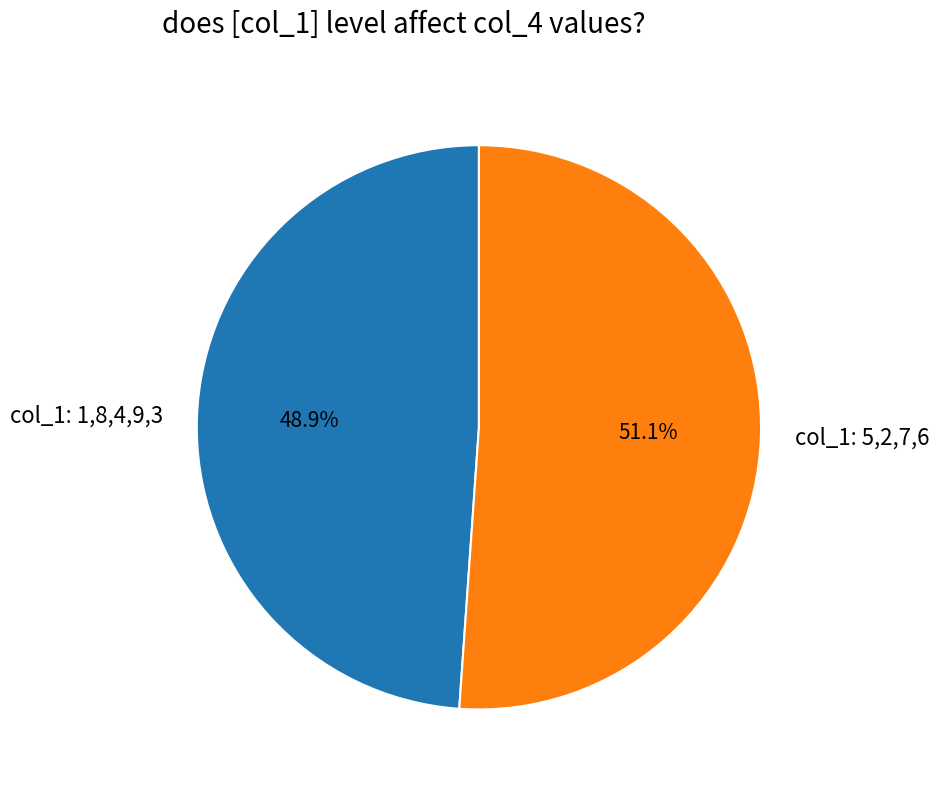

Which slice is the smallest?

col_1: 1,8,4,9,3